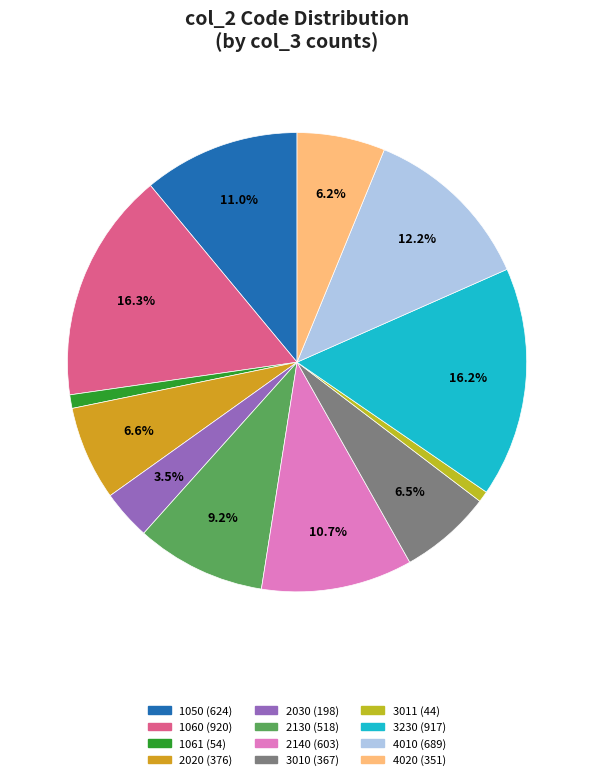

How many segments does this pie chart have?

12